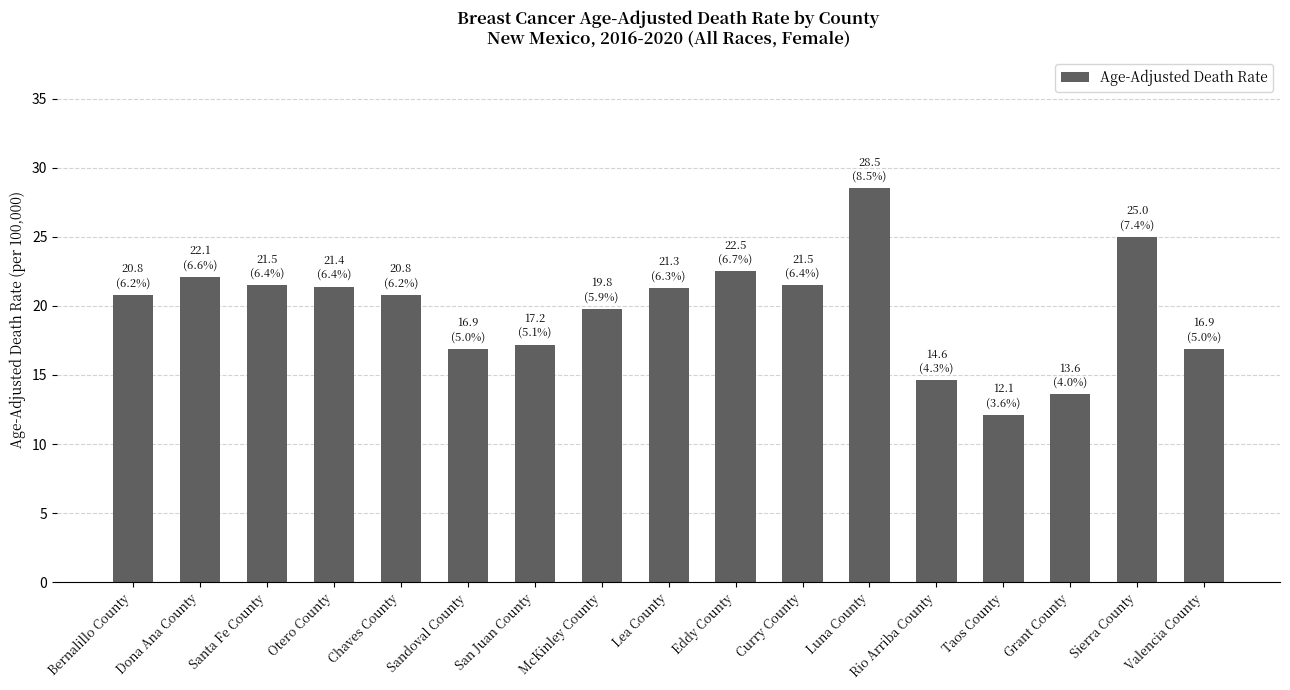

What is the average value?

19.8